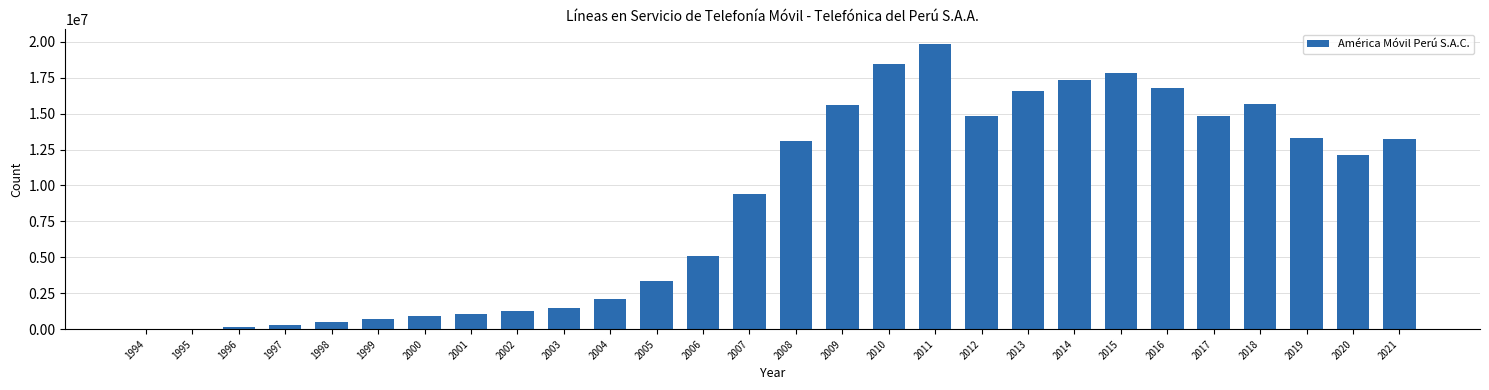

True or false: the data shows 3383835 at 2005.

True